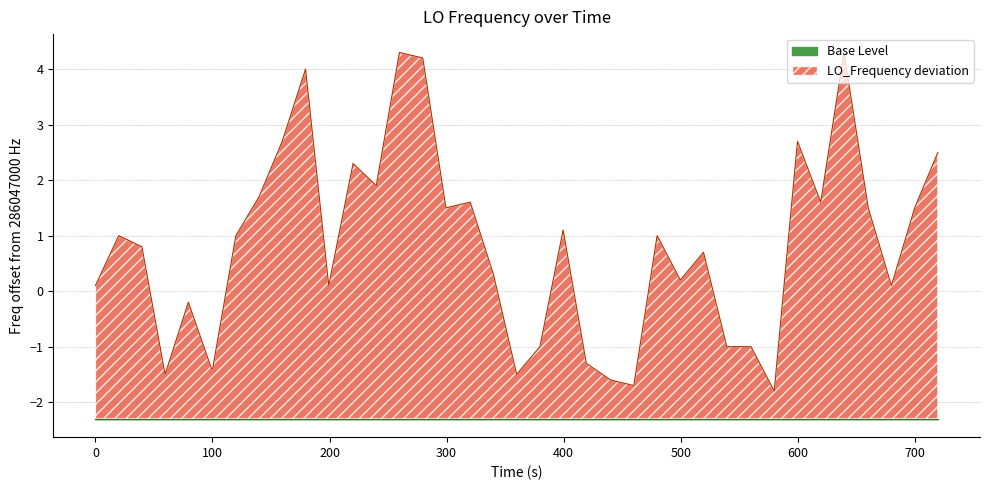

What is the difference between the maximum and minimum values?

6.1